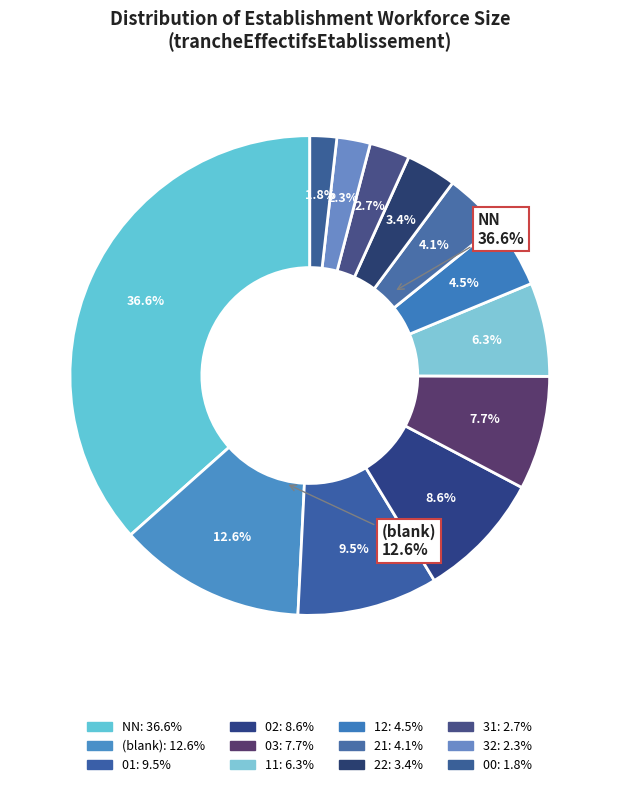

How many segments does this pie chart have?

12